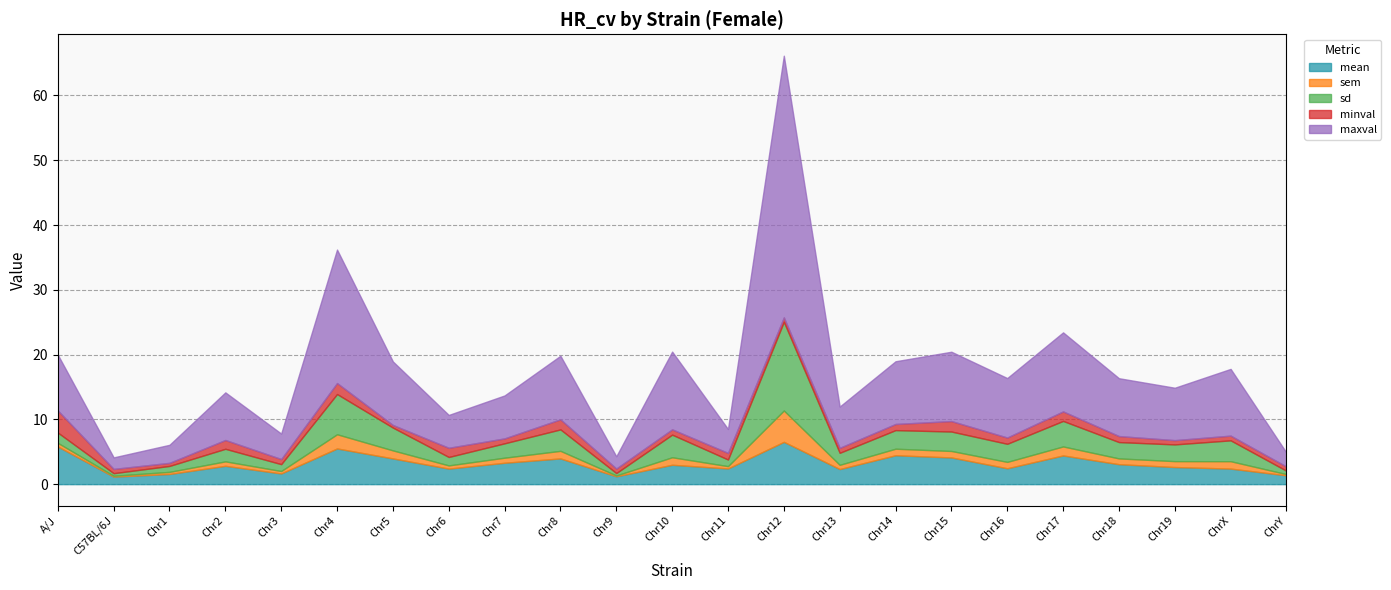

At which category does sem reach its first local peak?

Chr2